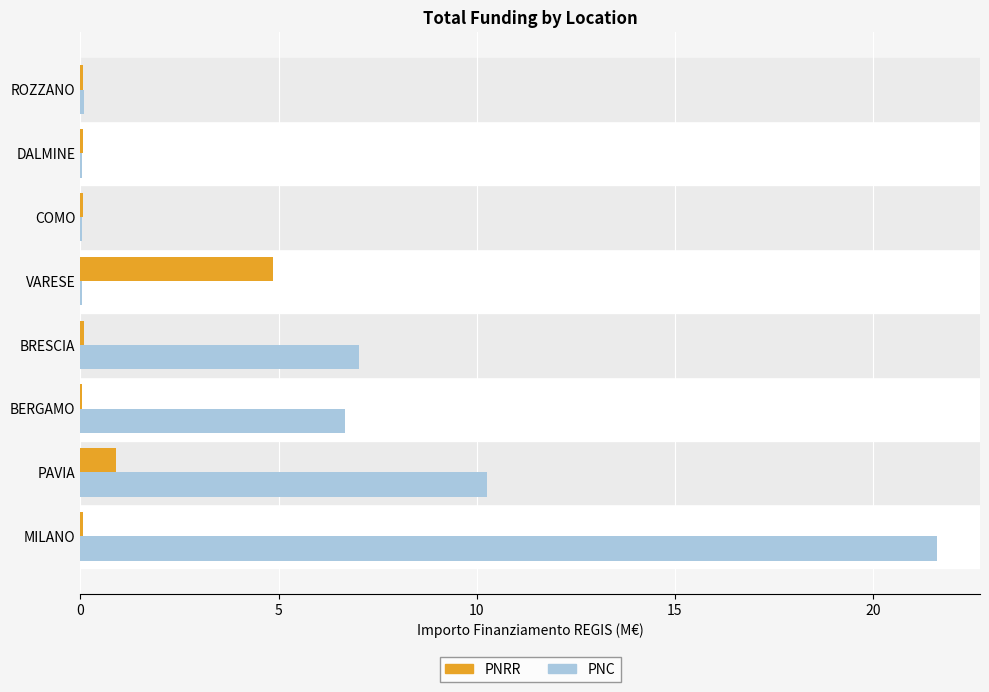

What is the sum of all PNRR values?

6.1